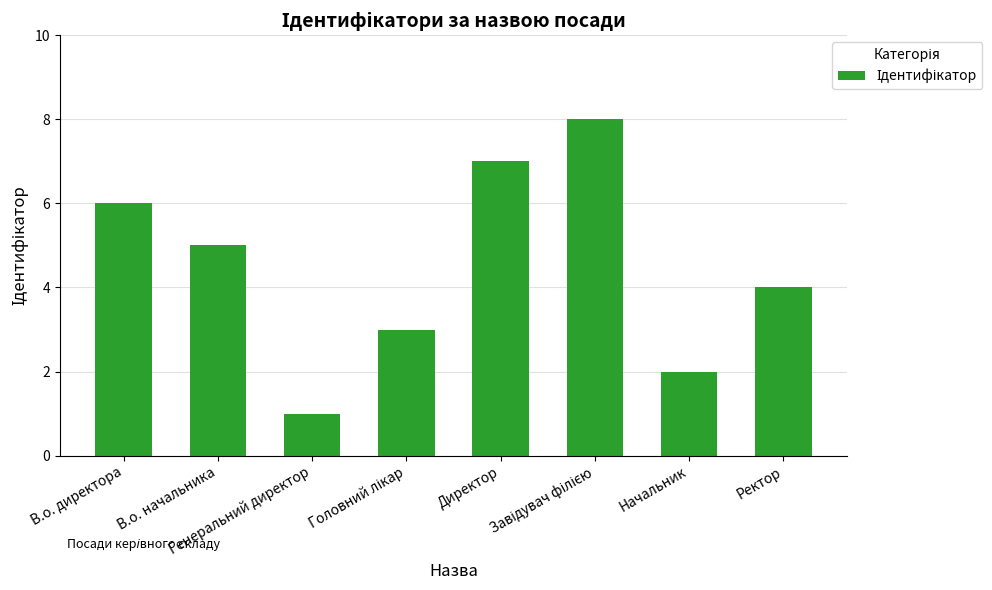

What is the maximum value shown in the chart?

8